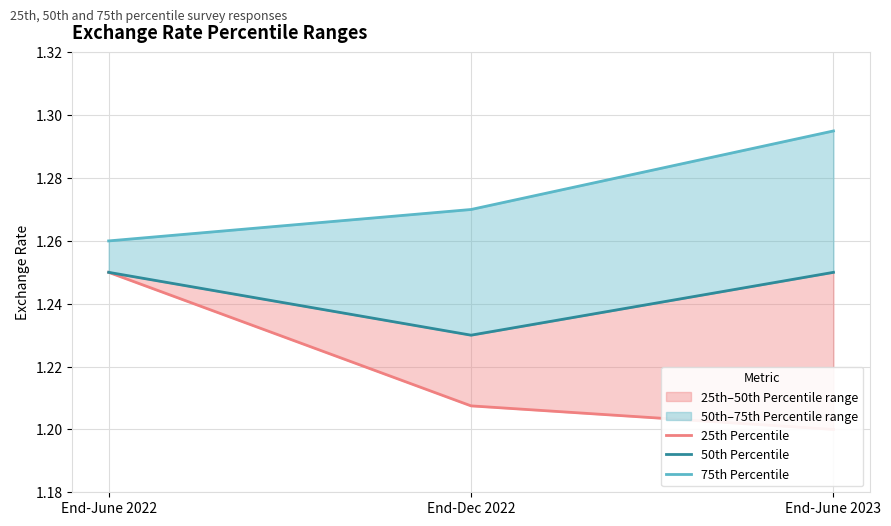

Reading left to right, what are all the values shown in this chart?

25th Percentile: End-June 2022=1.2	End-Dec 2022=1.2	End-June 2023=1.2
50th Percentile: End-June 2022=1.2	End-Dec 2022=1.2	End-June 2023=1.2
75th Percentile: End-June 2022=1.3	End-Dec 2022=1.3	End-June 2023=1.3